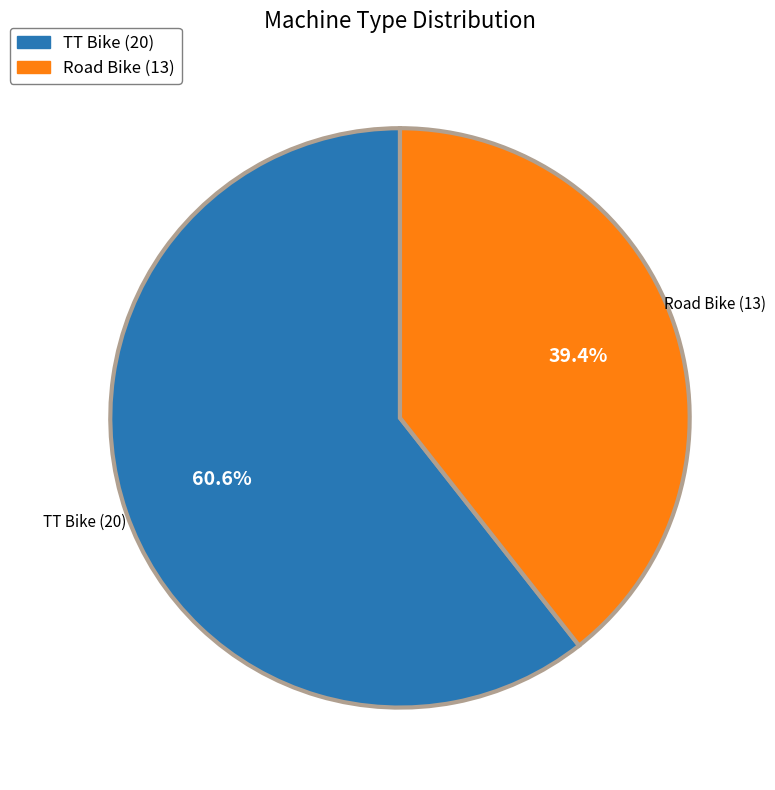

How many segments does this pie chart have?

2